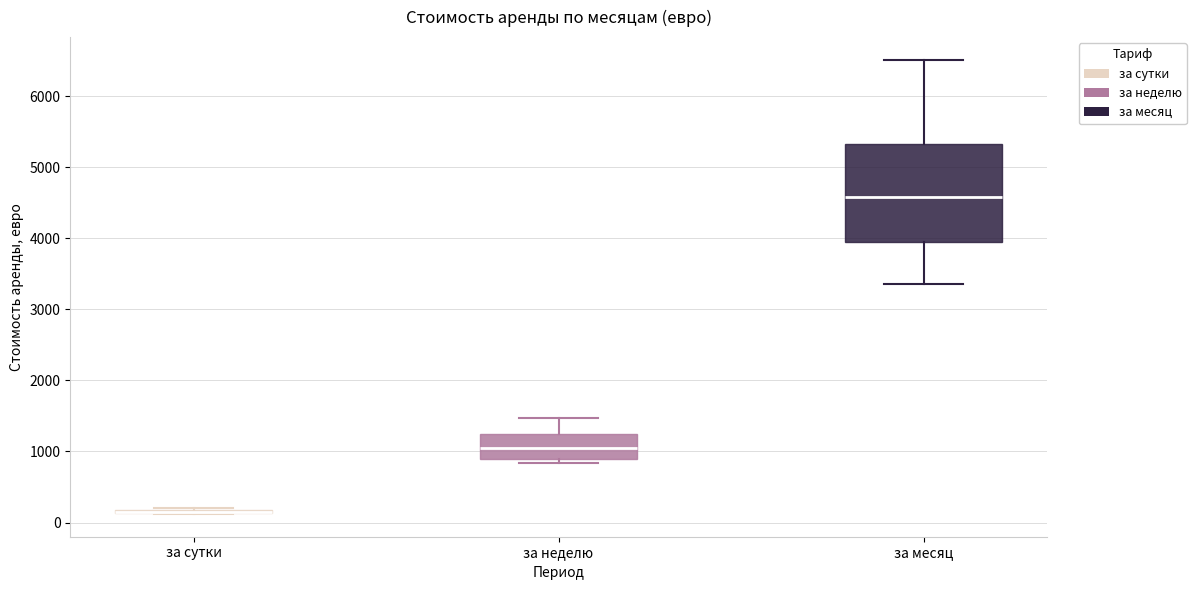

Comparing the boxes themselves (not the whiskers), which one is the tallest?

за месяц